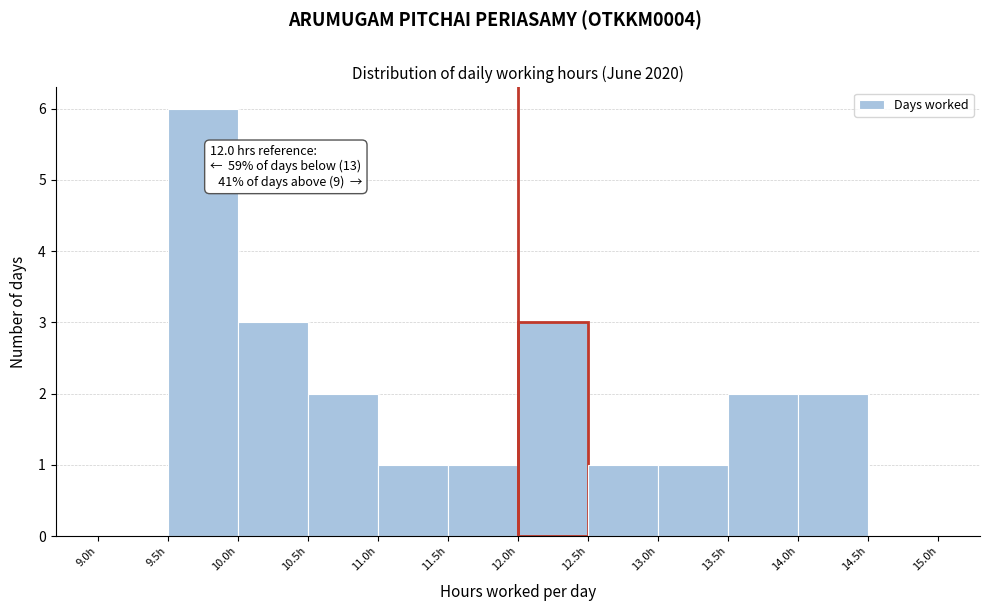

Which range on the x-axis has the tallest bar?

9.5 to 10.0